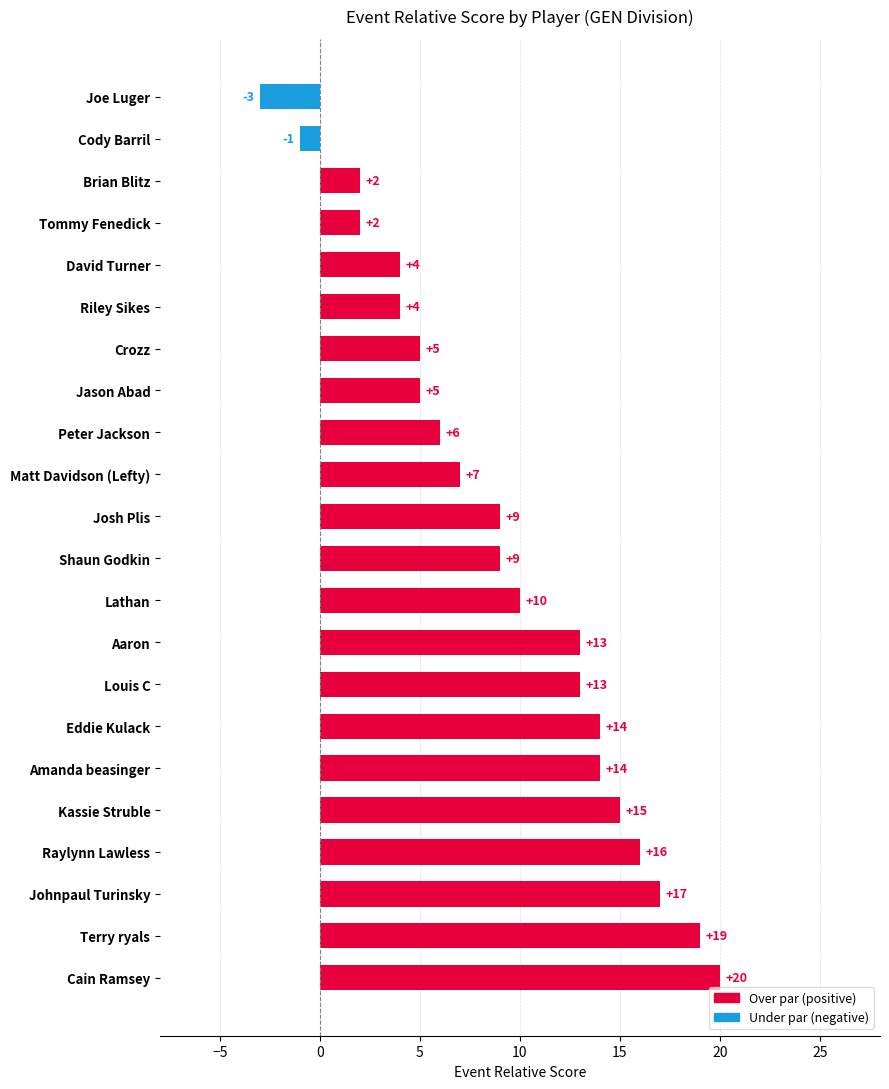

Which category has the lowest value across all series?

Joe Luger